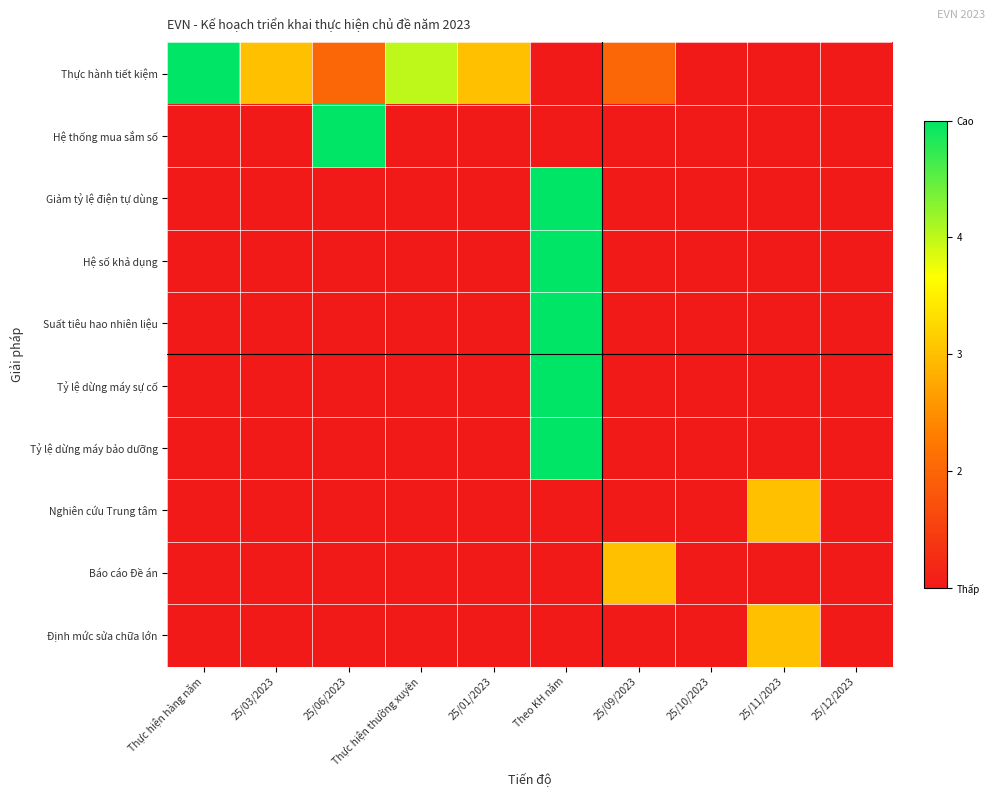

Which has a higher value, Thực hiện hàng năm or Theo KH năm?

Thực hiện hàng năm